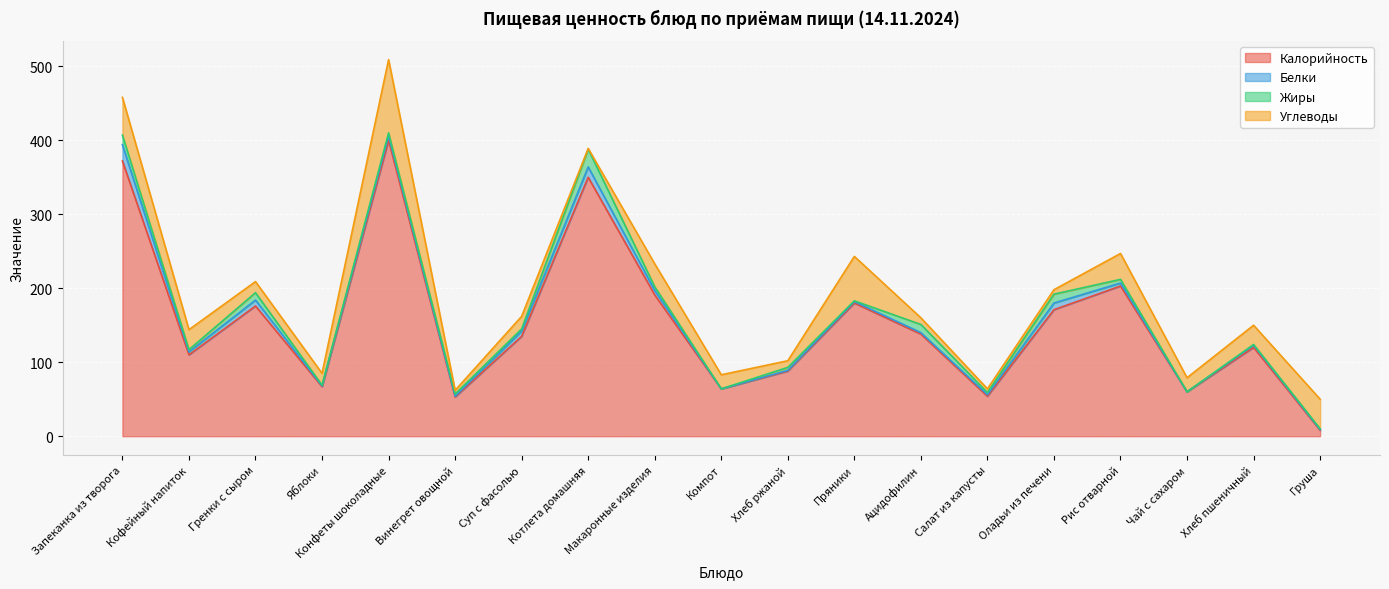

The value of Белки at Ацидофилин is 3. True or false?

False